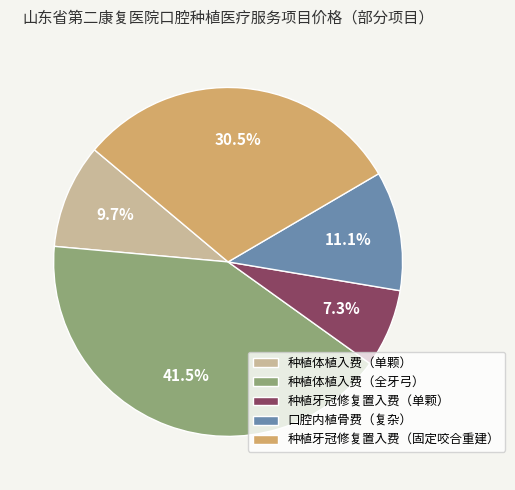

How much of the chart is everything except 种植牙冠修复置入费（单颗）?

92.7%